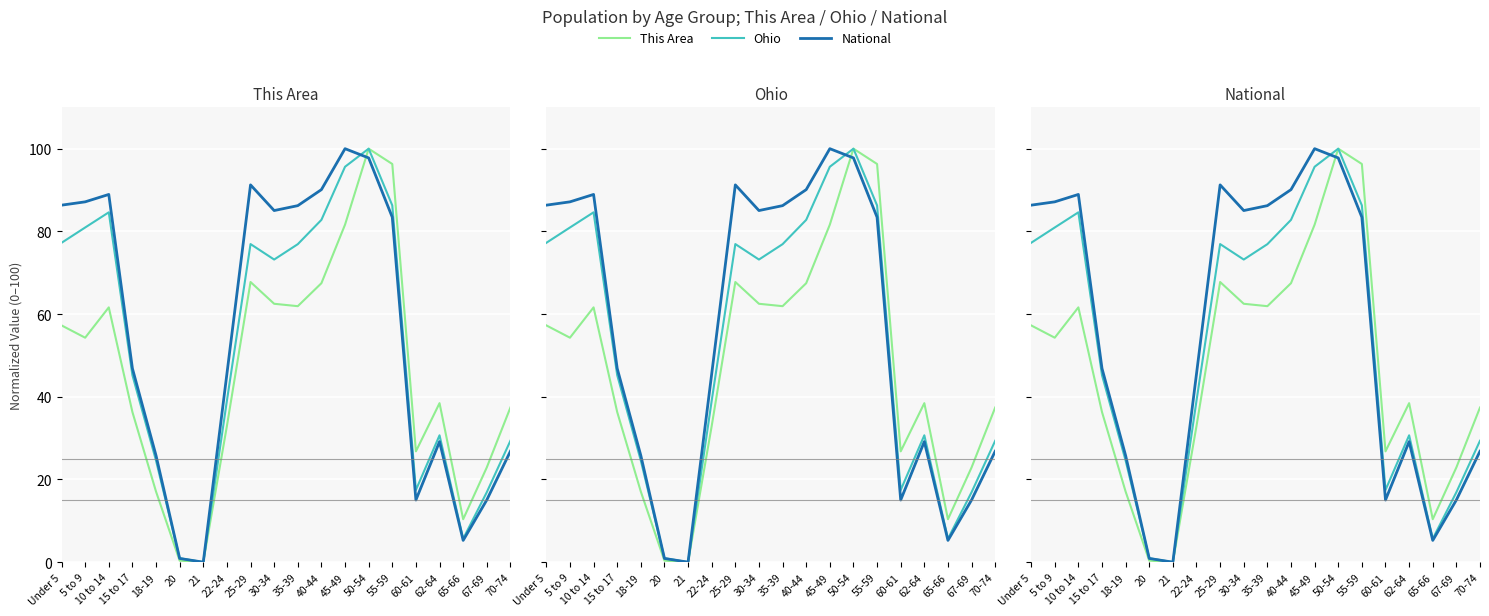

How many data points in National are above 83?

10